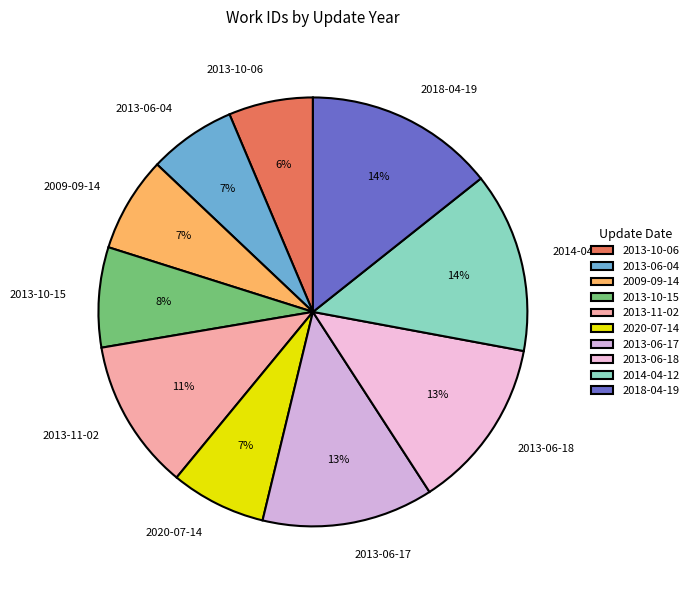

Does any single category account for the majority?

No